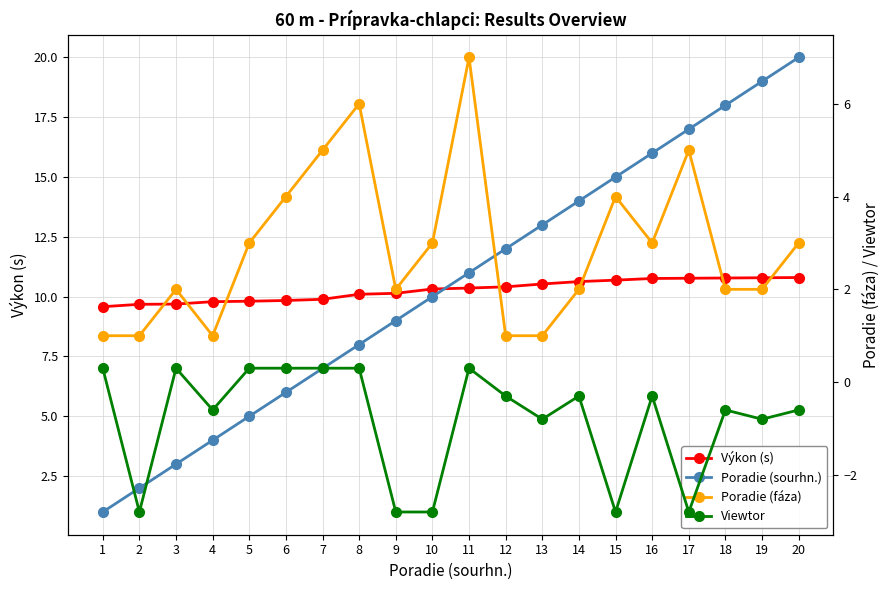

Which has a higher value, 8 or 20?

20